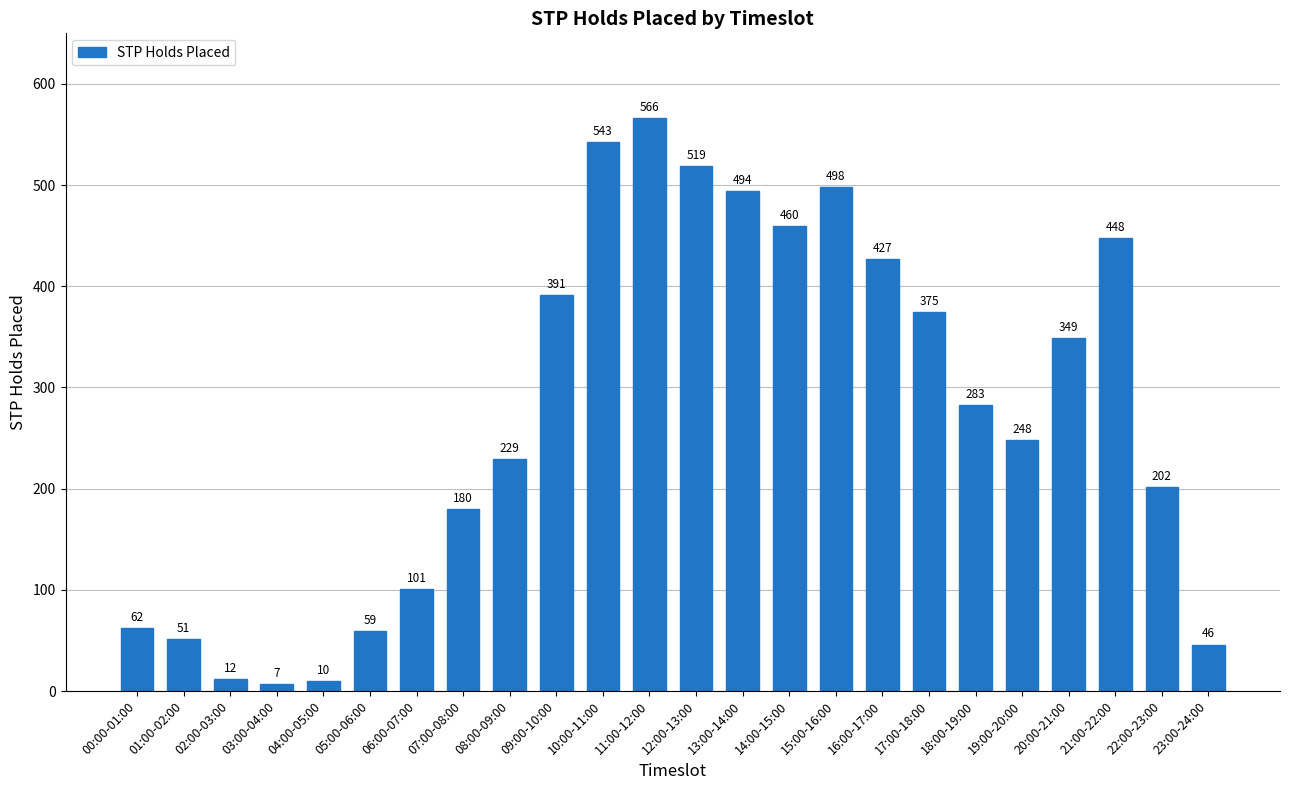

Reading right to left, list all the values displayed in this chart.

23:00-24:00=46	22:00-23:00=202	21:00-22:00=448	20:00-21:00=349	19:00-20:00=248	18:00-19:00=283	17:00-18:00=375	16:00-17:00=427	15:00-16:00=498	14:00-15:00=460	13:00-14:00=494	12:00-13:00=519	11:00-12:00=566	10:00-11:00=543	09:00-10:00=391	08:00-09:00=229	07:00-08:00=180	06:00-07:00=101	05:00-06:00=59	04:00-05:00=10	03:00-04:00=7	02:00-03:00=12	01:00-02:00=51	00:00-01:00=62